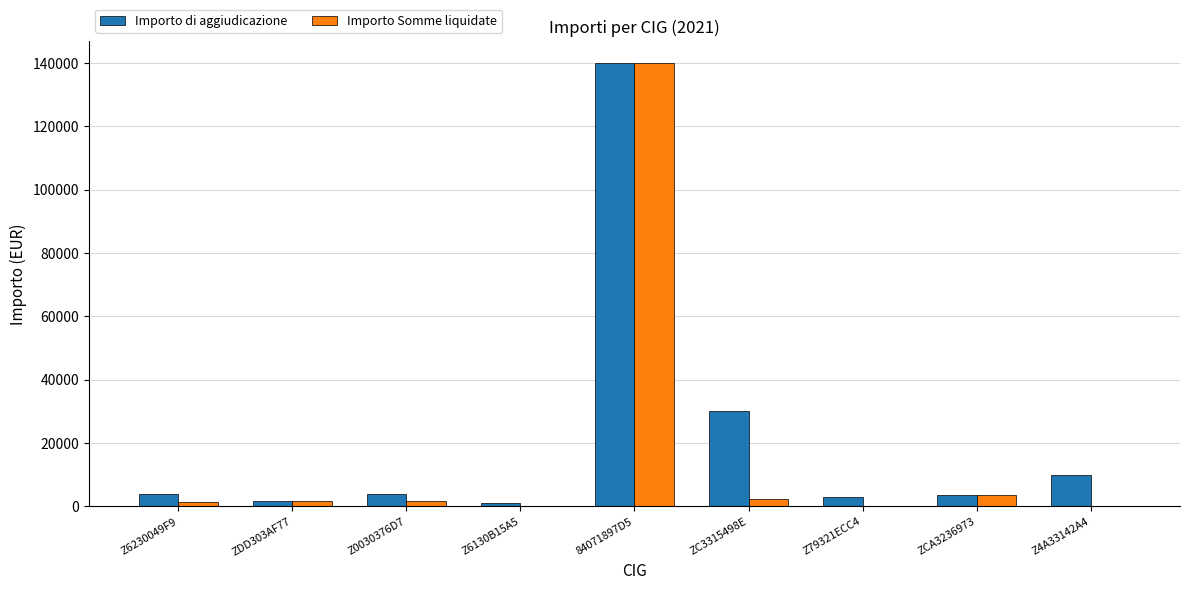

At which category is the sum across all series the highest?

84071897D5